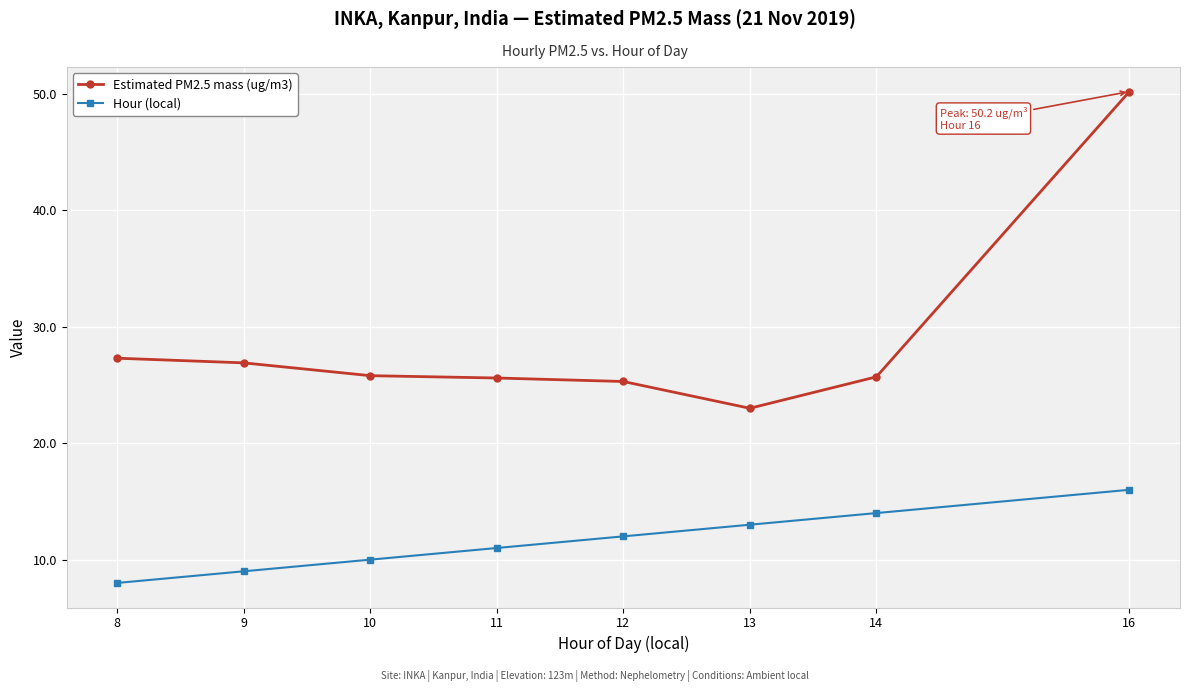

At 8, list the series in order from smallest to largest.

Hour (local), Estimated PM2.5 mass (ug/m3)